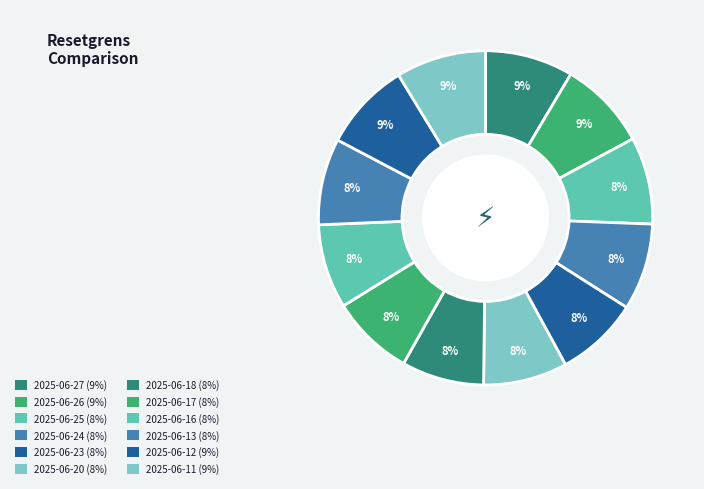

To the nearest percent, what percentage of the pie is 2025-06-23?

8%